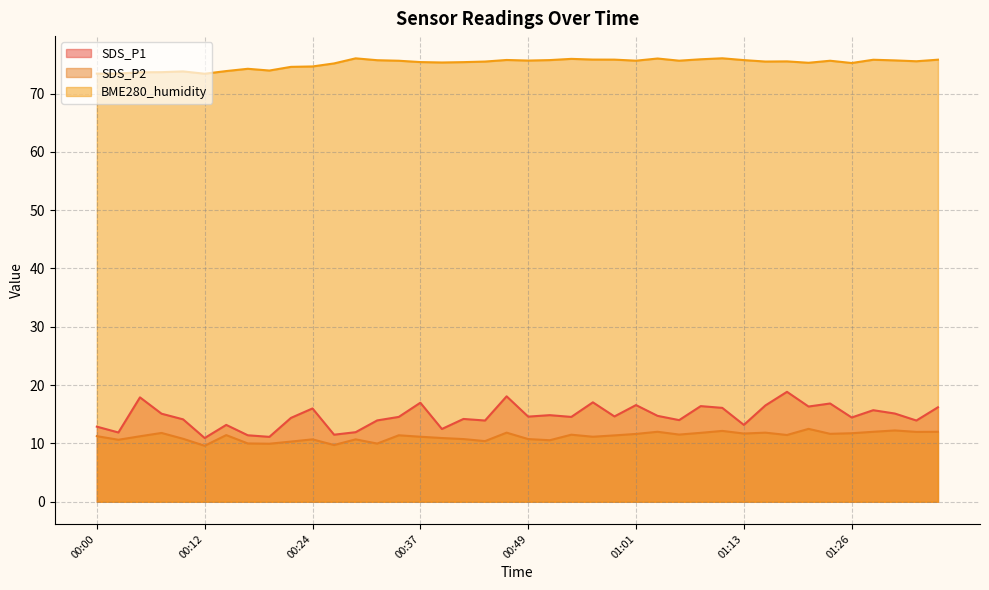

Does the chart have visible grid lines?

Yes